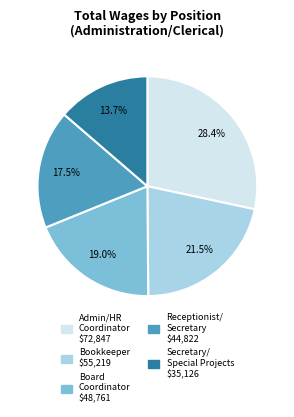

Is there a majority slice in this chart?

No